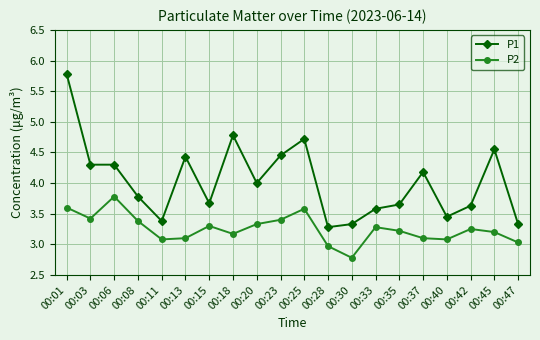

What is the sum of the P2 values at 00:25 and 00:33?

6.9